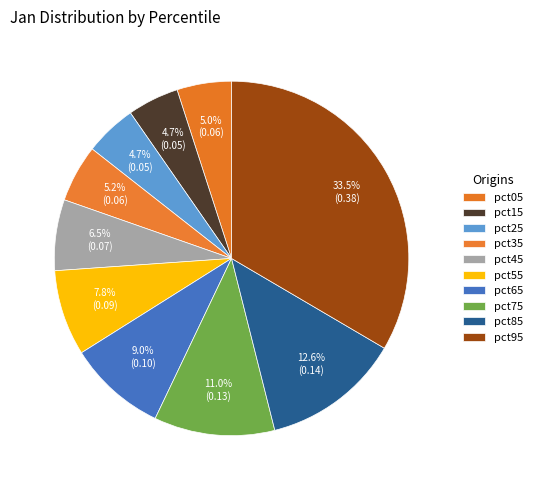

To the nearest percent, what portion does pct35 represent?

5%